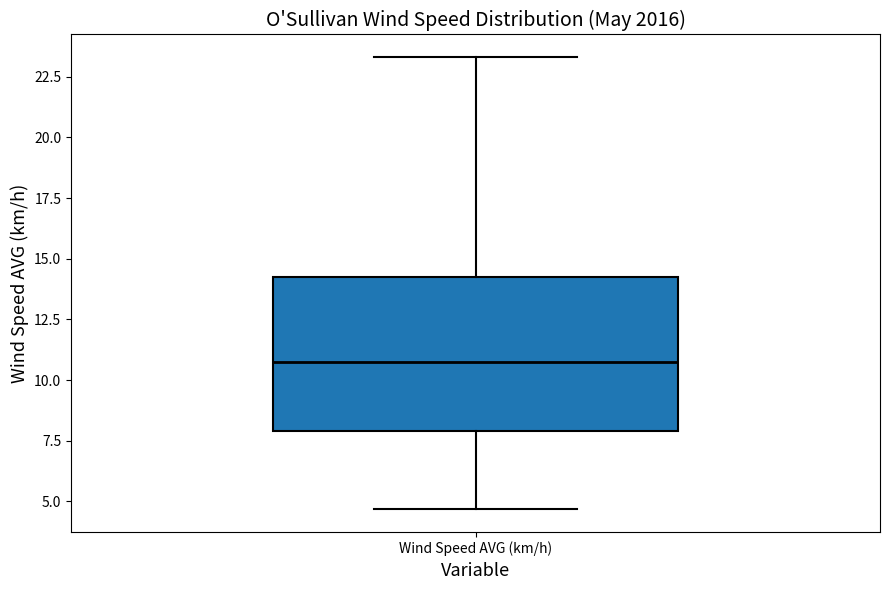

Where is the upper edge of the box for Wind Speed AVG (km/h) on the y-axis? The values are not printed on the chart, so give them approximately, as read against the axis.

14.5